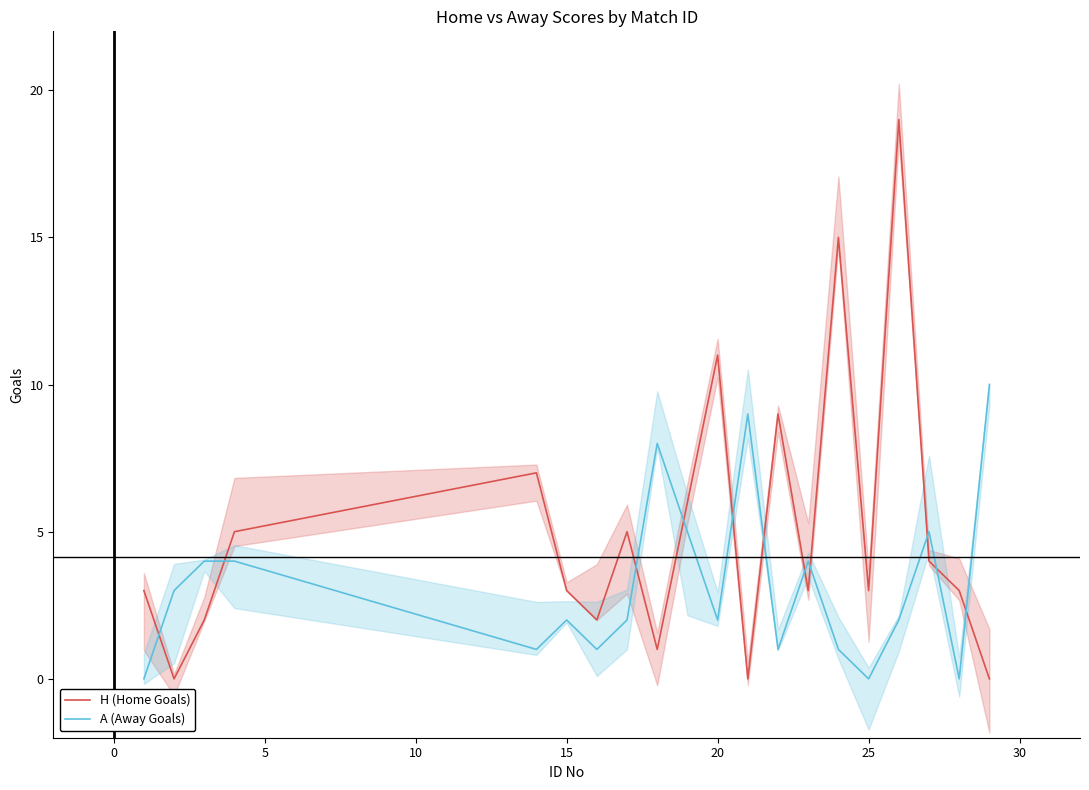

How many values in the A (Away Goals) series are below 2?

7